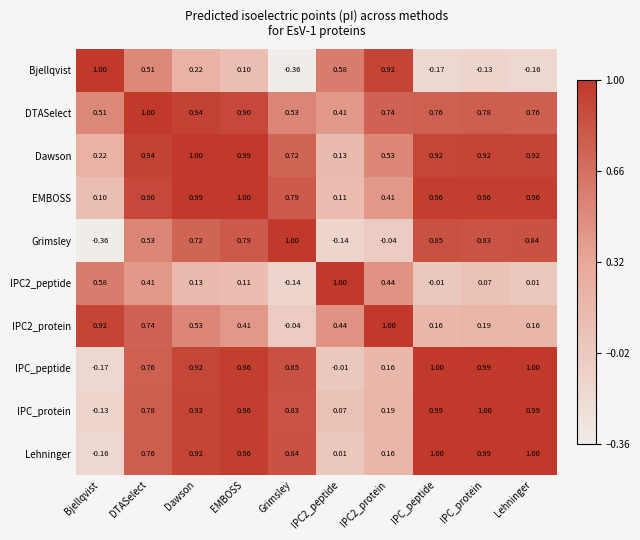

Which series changed the most between DTASelect and Lehninger?

Bjellqvist